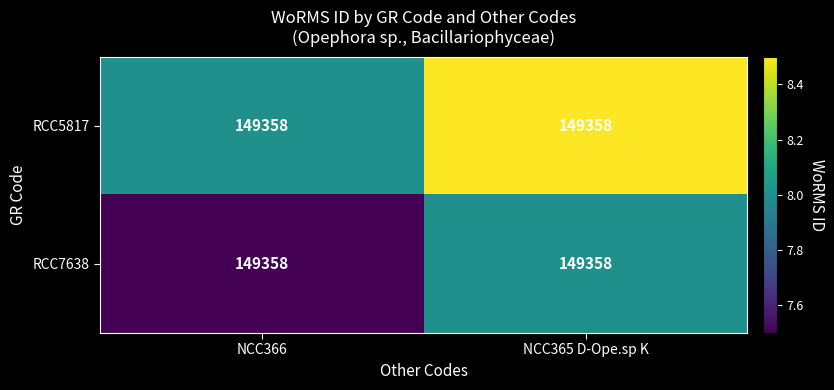

What is the sum of the RCC7638 values at NCC366 and NCC365 D-Ope.sp K?

298715.5